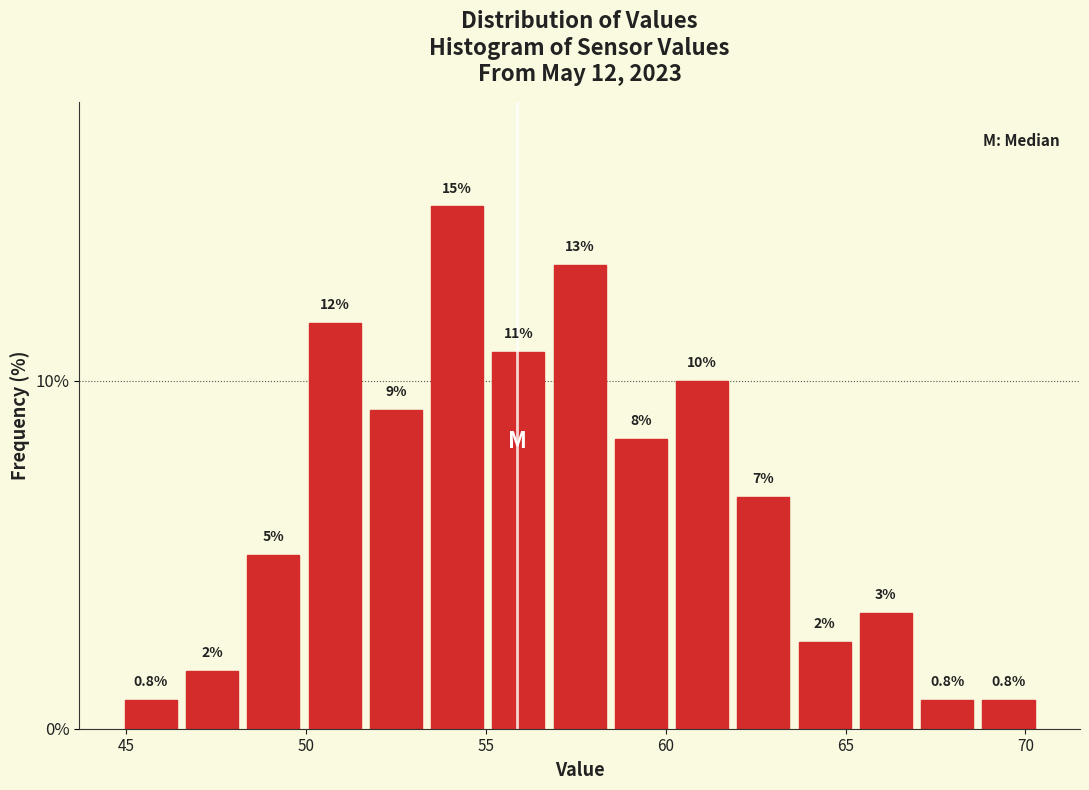

Read against the x-axis, roughly where is the centre of the tallest bar?

54.0